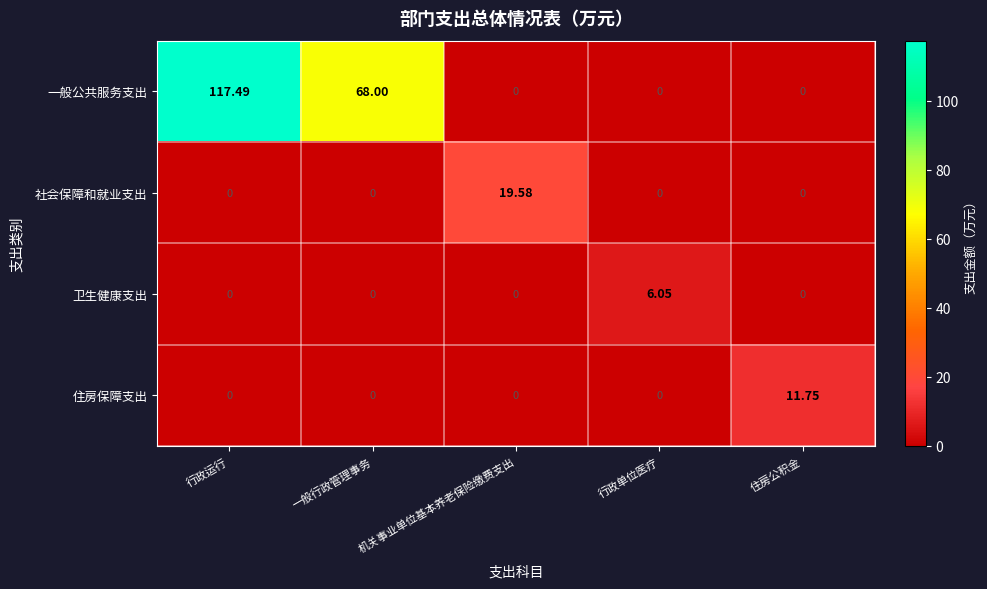

At which category is the sum across all series the highest?

行政运行